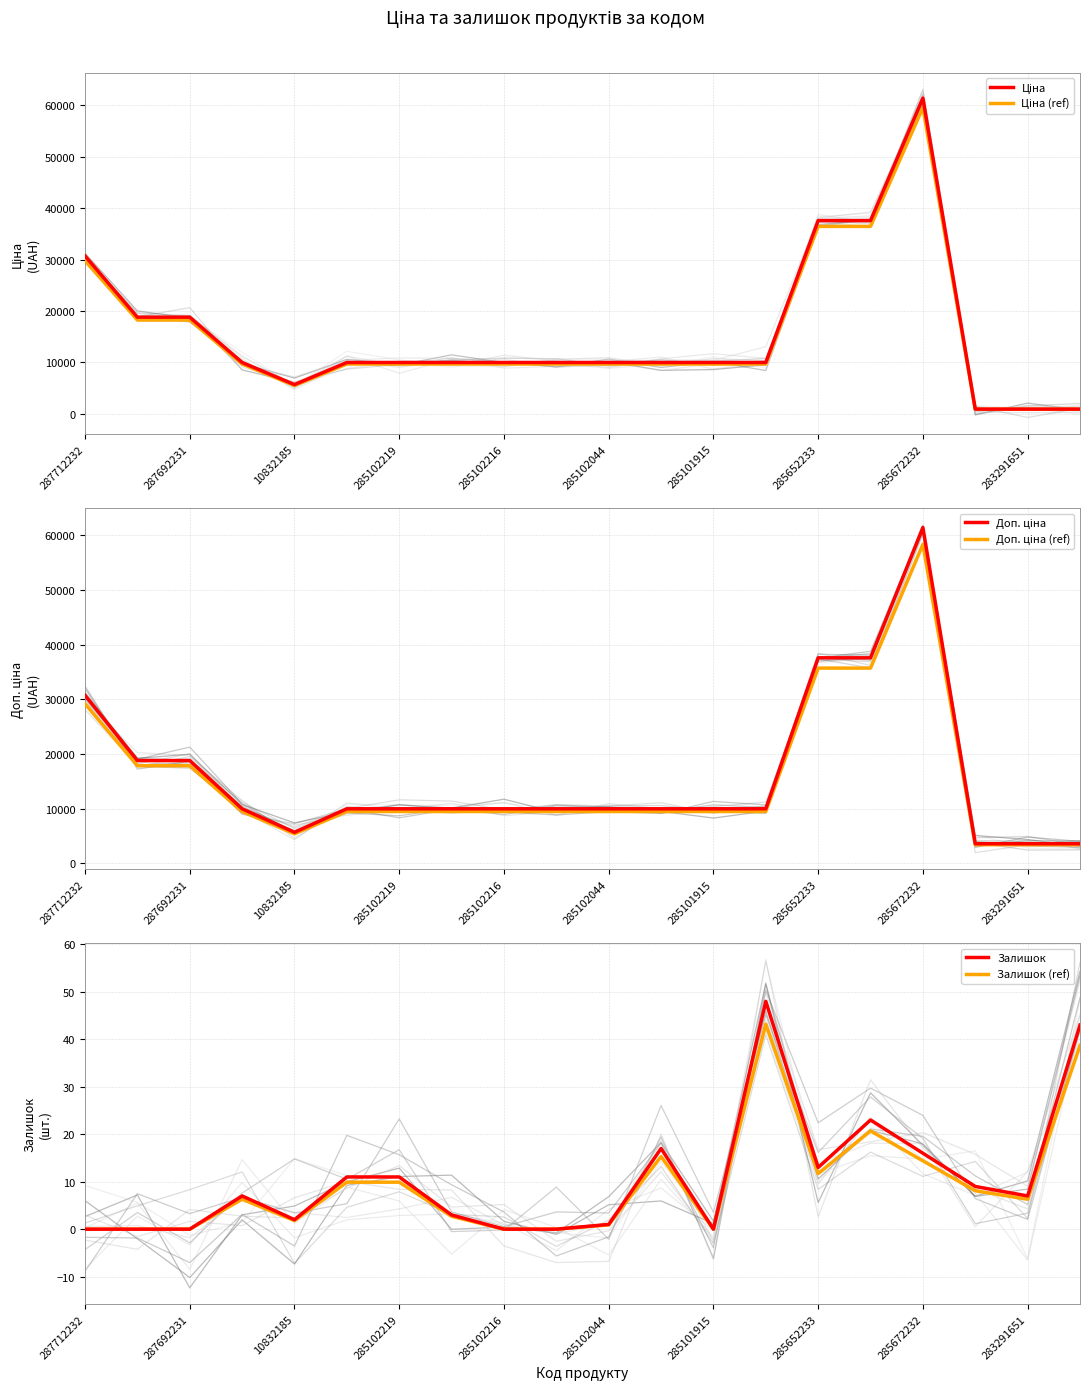

What are all the series names shown in the legend?

Ціна, Ціна (ref), Доп. ціна, Доп. ціна (ref), Залишок, Залишок (ref)